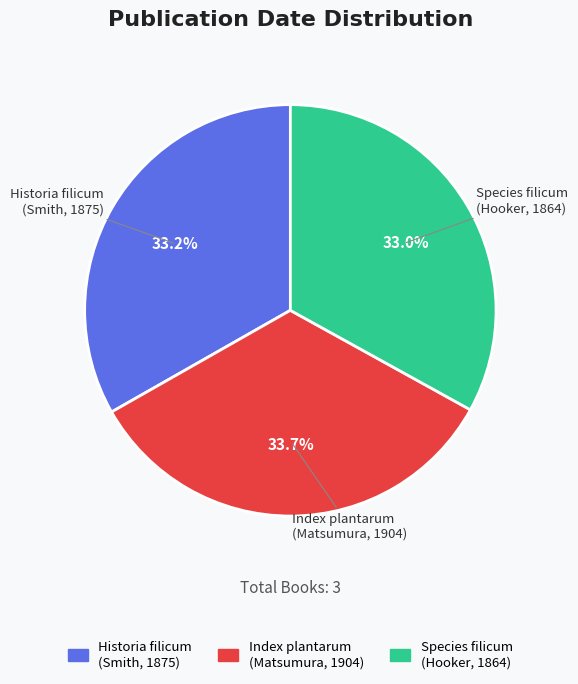

What percentage is the Species filicum (Hooker, 1864) slice, to the nearest percent?

33%